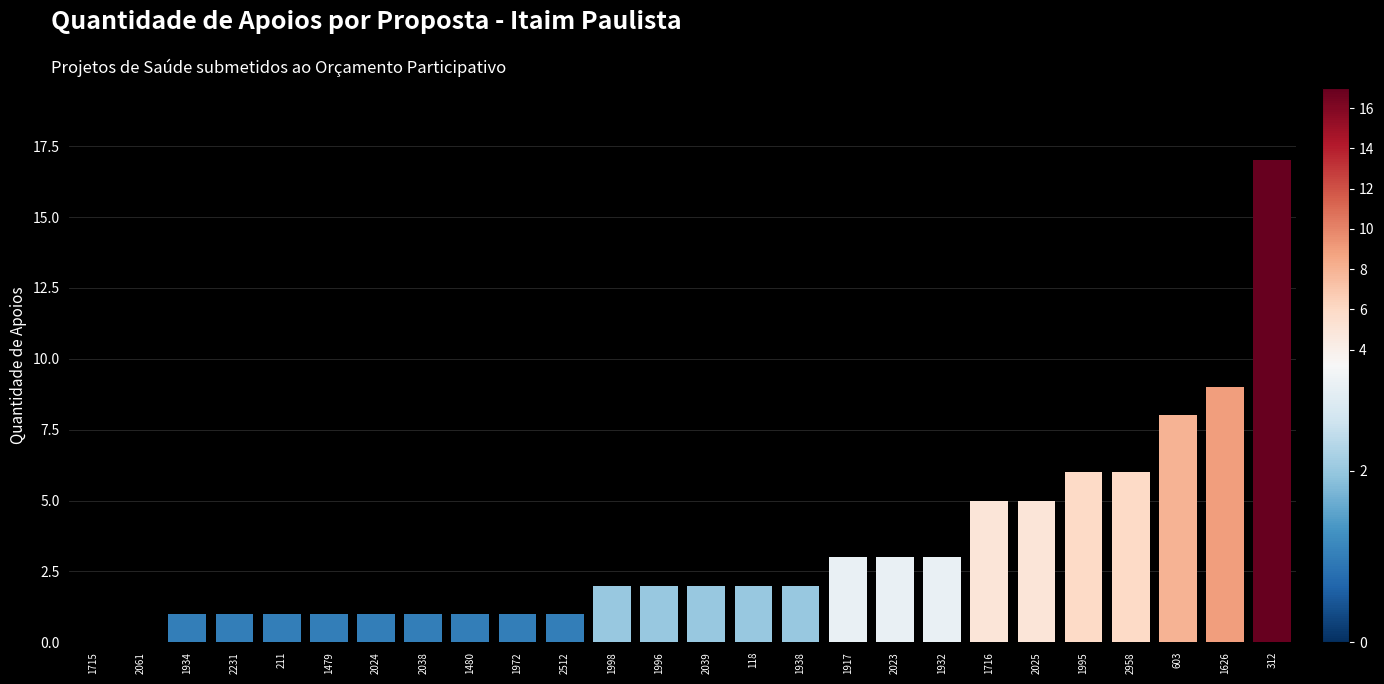

What value does the data have at 2025?

5